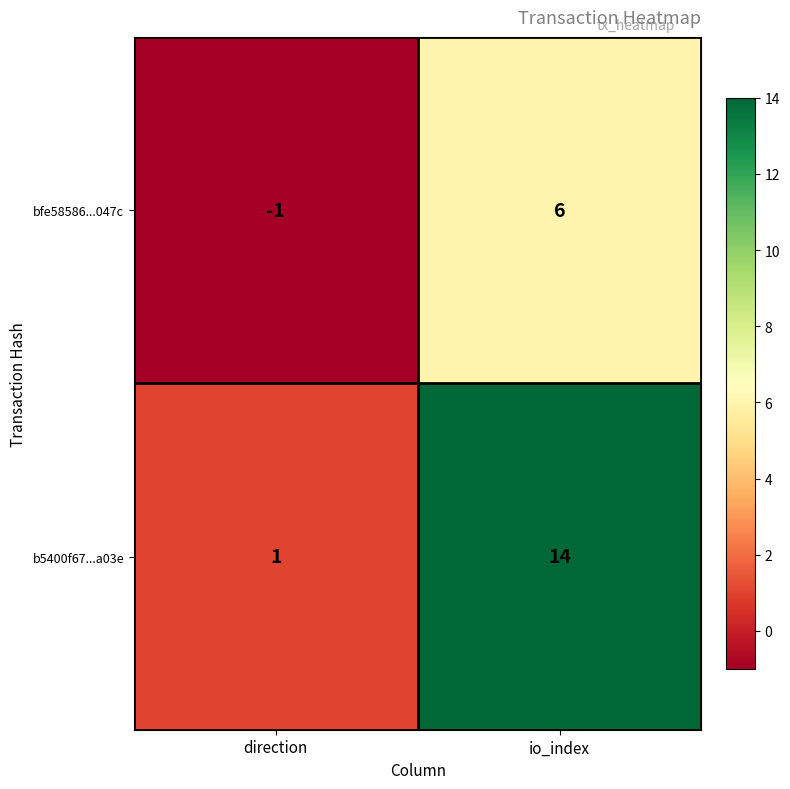

Which series has the largest range (max minus min)?

b5400f67...a03e